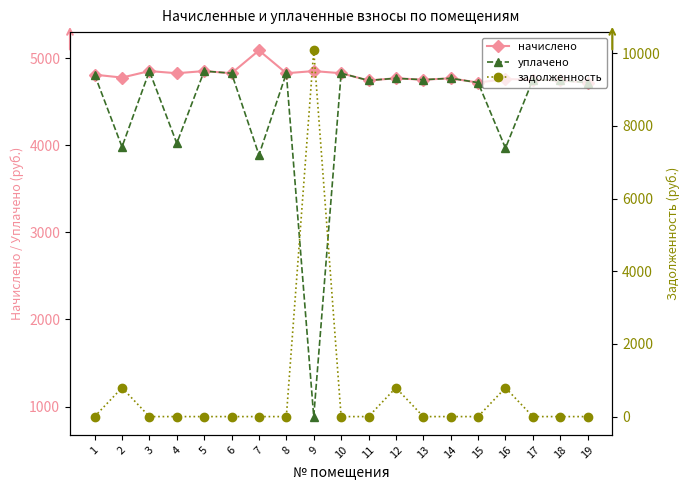

Which series has the largest range (max minus min)?

задолженность